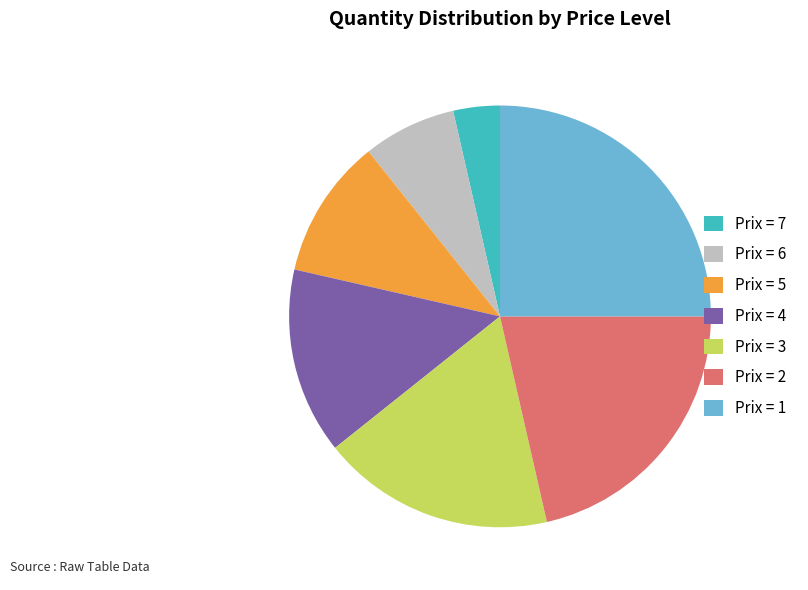

Rank the categories by value from highest to lowest.

Prix = 1, Prix = 2, Prix = 3, Prix = 4, Prix = 5, Prix = 6, Prix = 7